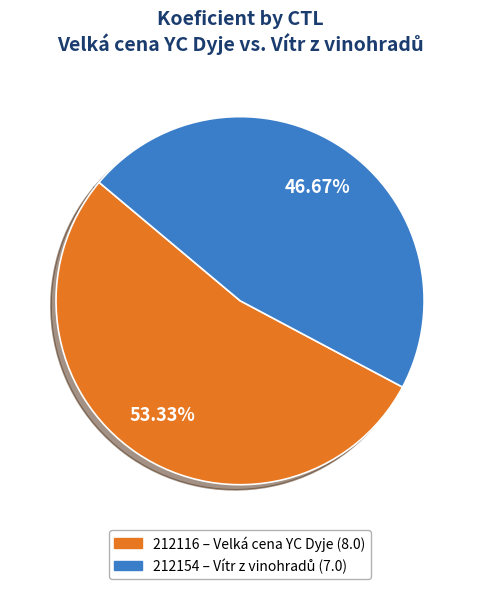

To the nearest percent, what is the difference between the 212116 and 212154 slice percentages?

7%